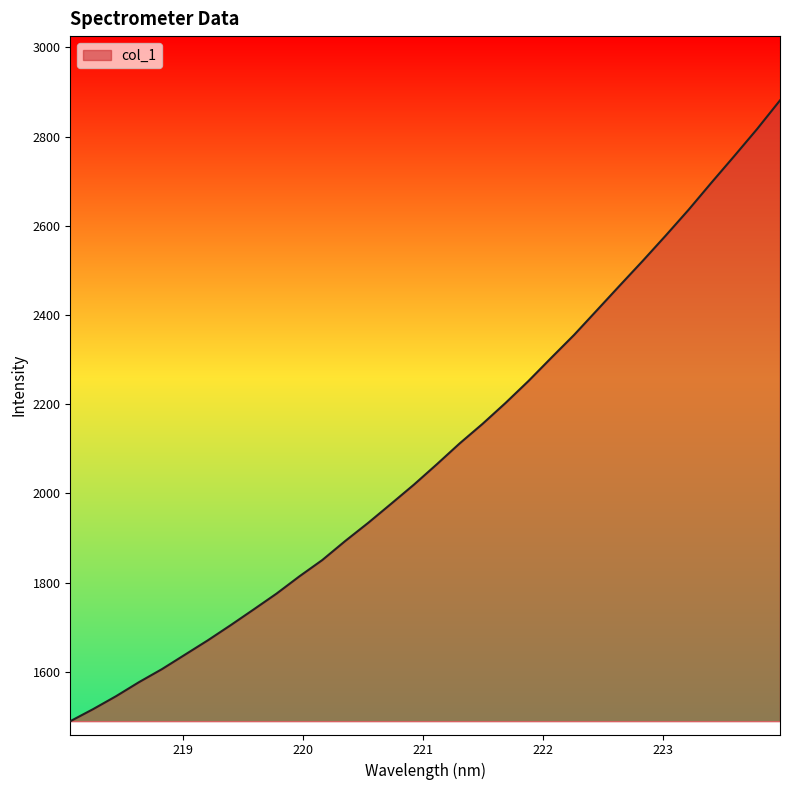

Reading right to left, list all the values displayed in this chart.

2881.0	2816.9	2756.2	2696.5	2635.7	2577.9	2521.4	2466.4	2410.9	2355.5	2304.1	2251.9	2202.7	2156.1	2112.3	2065.4	2019.8	1976.7	1934.0	1893.5	1850.9	1814.3	1775.5	1740.0	1704.9	1670.8	1638.5	1606.3	1577.2	1545.7	1516.7	1489.6